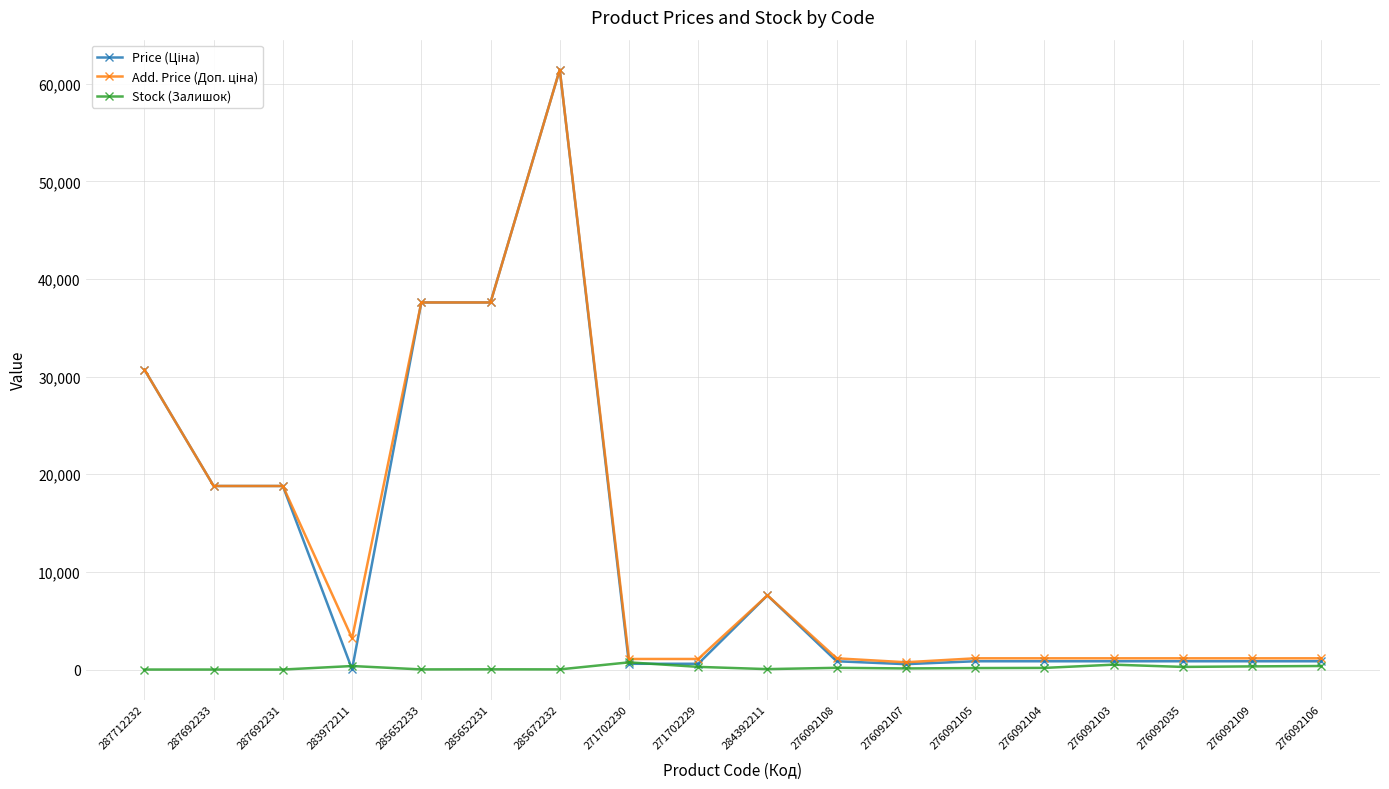

At which category is the sum across all series the highest?

285672232